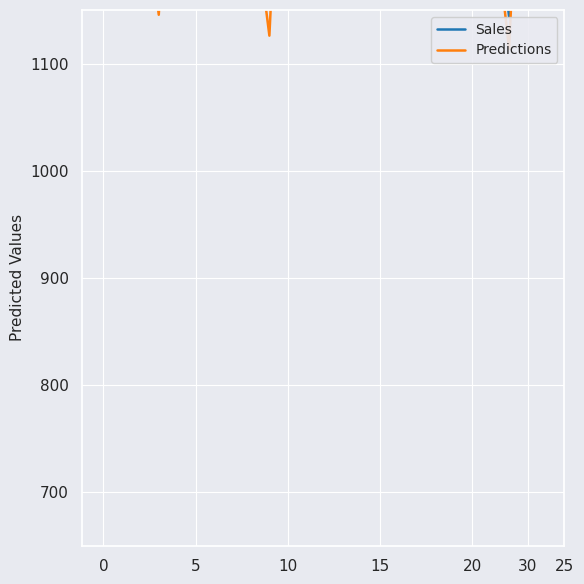

Is it true that Predictions equals 1491.3 at 5?

True